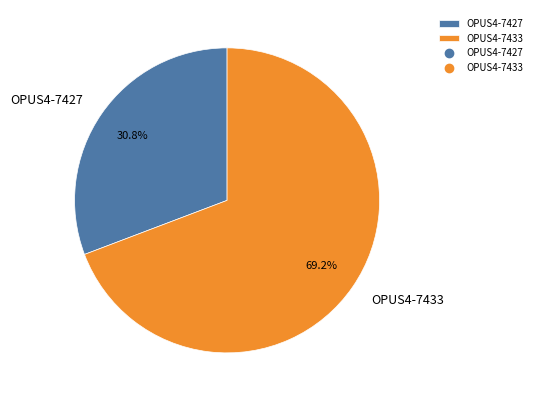

Between OPUS4-7427 and OPUS4-7433, which is larger?

OPUS4-7433